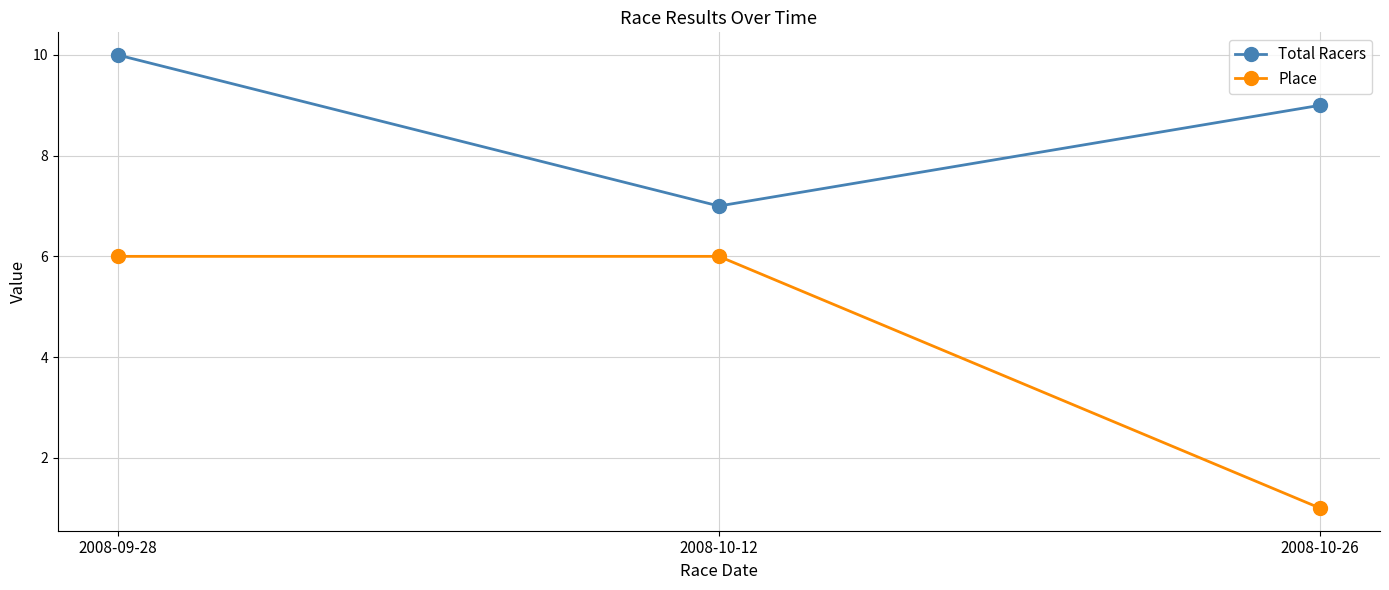

Reading left to right, list all the values displayed in this chart.

Total Racers: 10	7	9
Place: 6	6	1